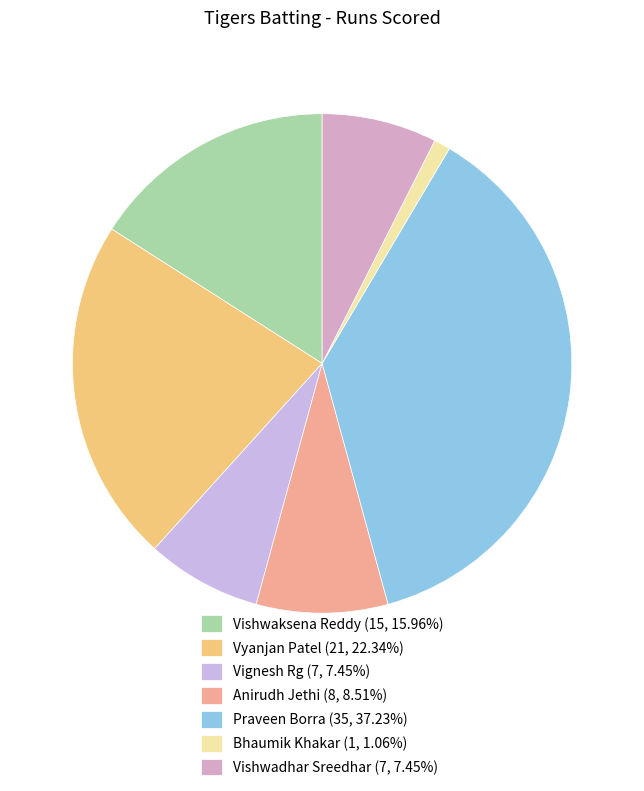

Rank the categories by value from lowest to highest.

Bhaumik Khakar, Vignesh Rg, Vishwadhar Sreedhar, Anirudh Jethi, Vishwaksena Reddy, Vyanjan Patel, Praveen Borra